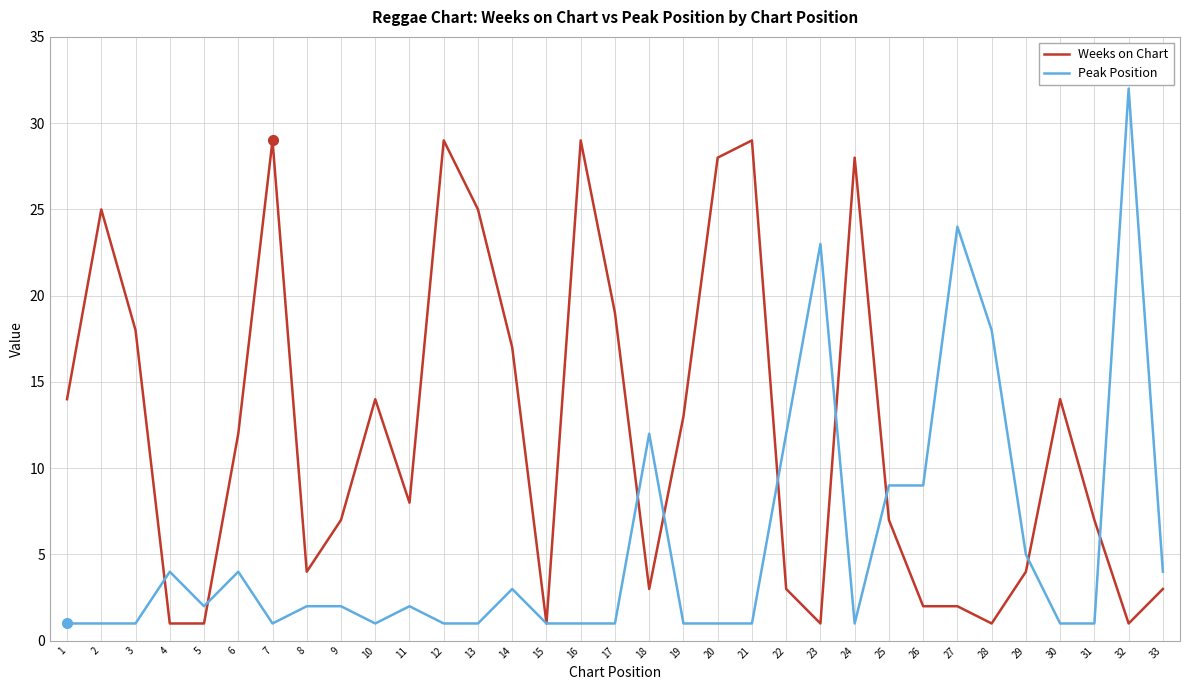

Which series ends up on top after the final intersection of Weeks on Chart and Peak Position?

Peak Position